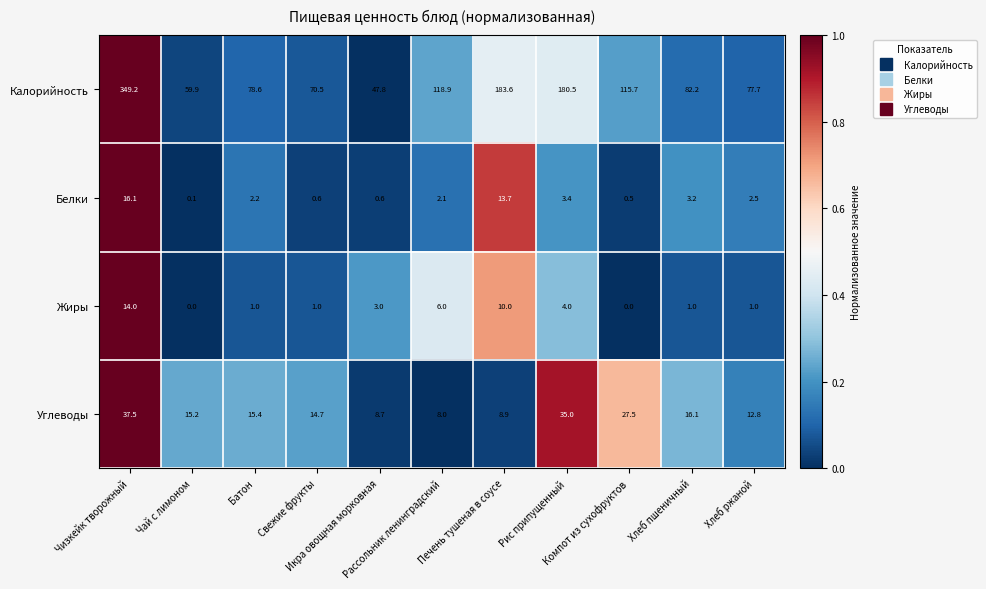

What is the spread (max minus min) of values at Свежие фрукты?

69.9